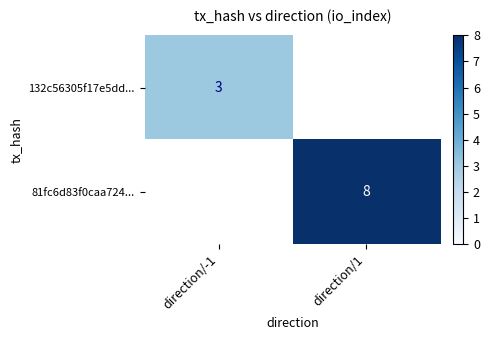

True or false: 81fc6d83f0caa724... has a value of 8 at direction/1.

True